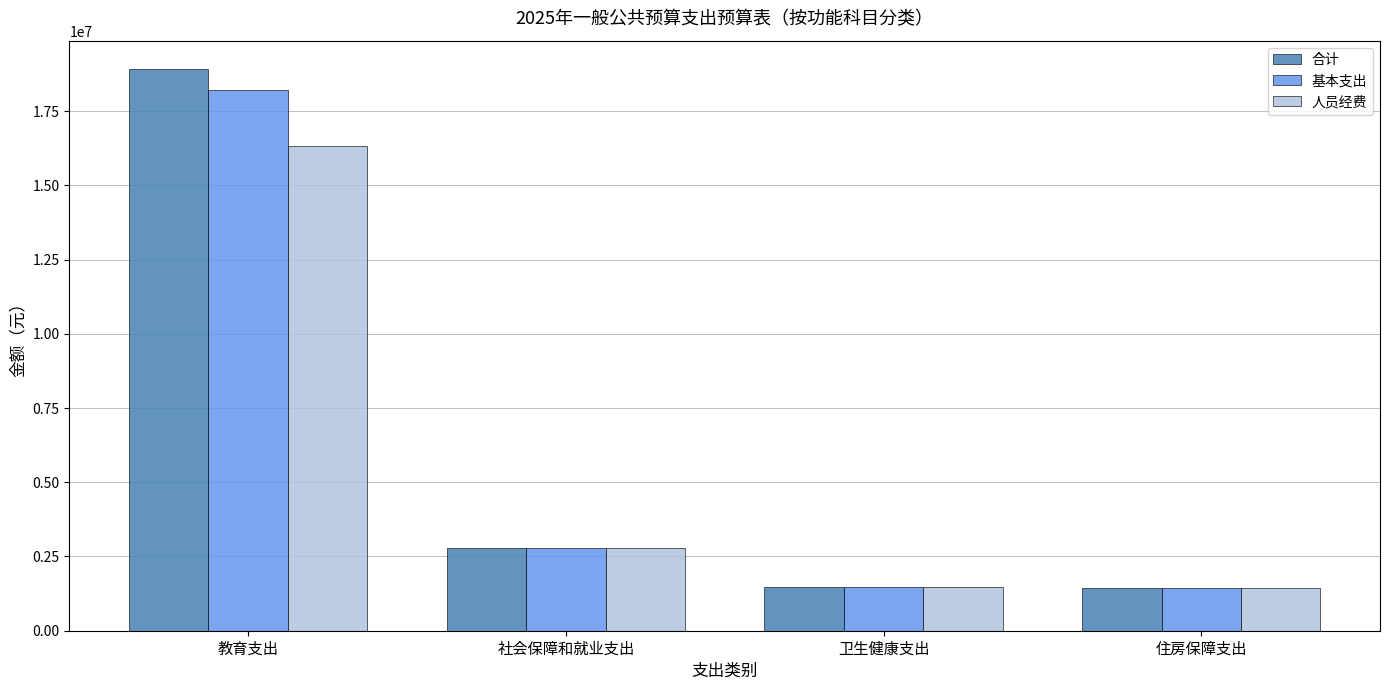

What position from the right is 卫生健康支出?

2